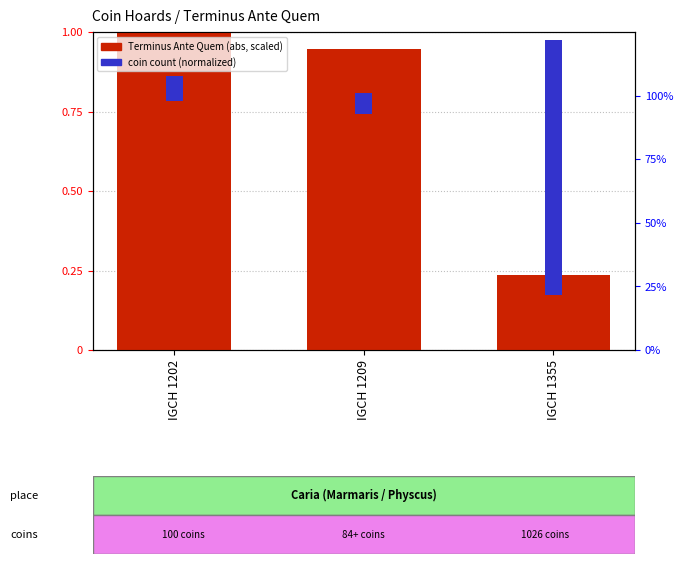

Is it true that coin count (normalized) equals 0.0 at IGCH 1209?

False